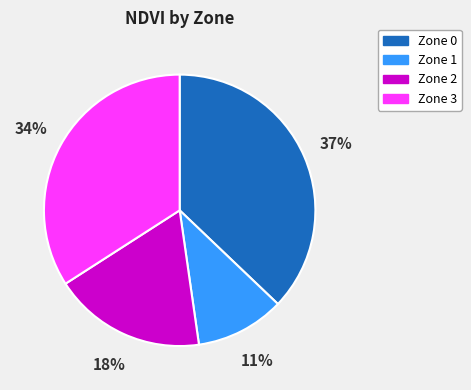

Which category has the smallest portion of the pie?

Zone 1